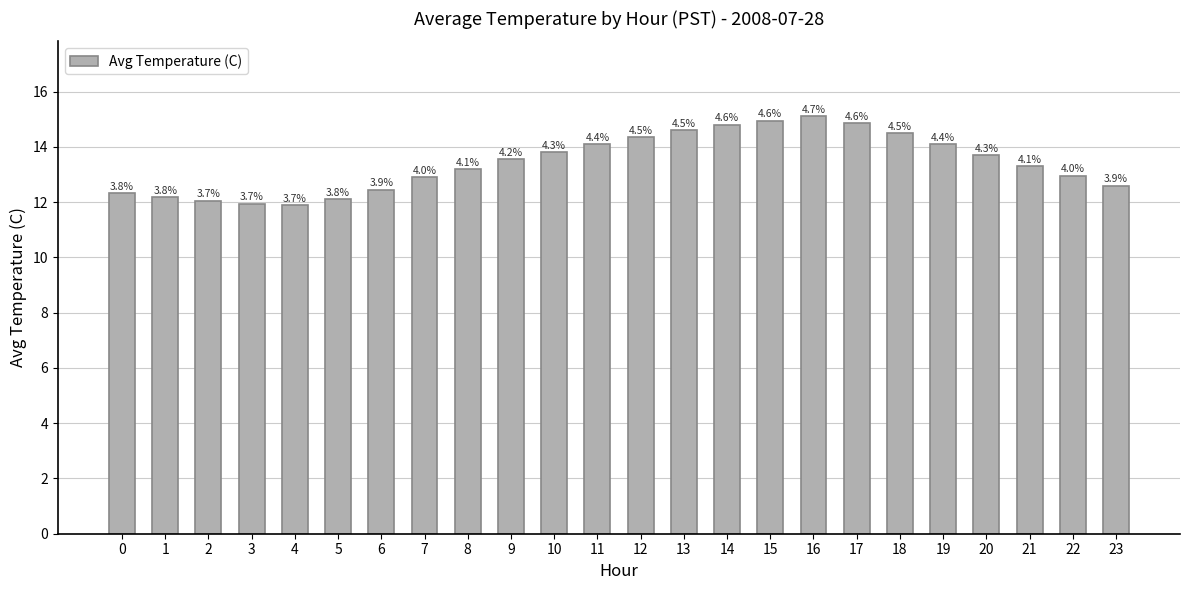

What is the difference between the maximum and minimum values?

3.2